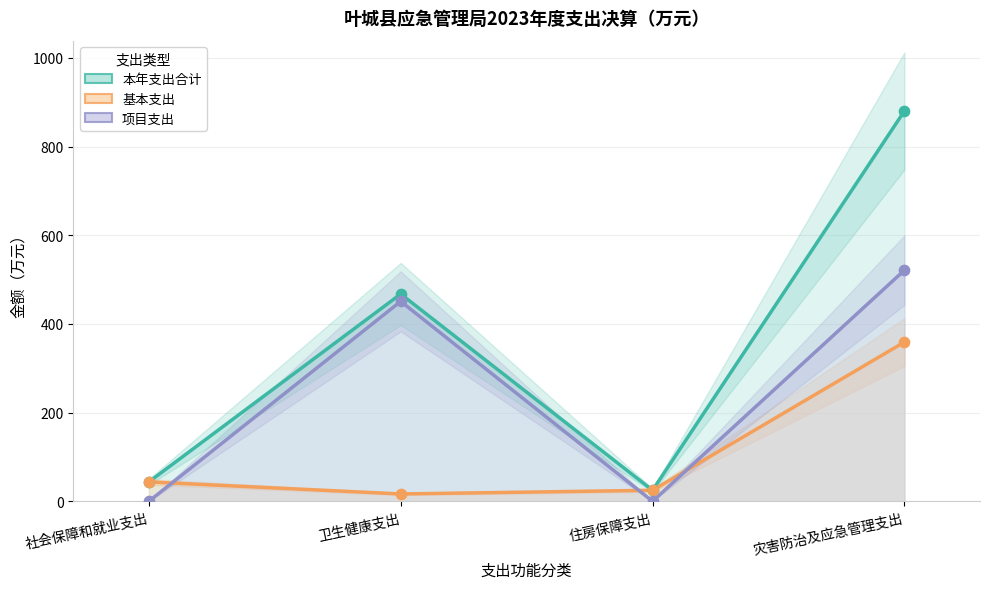

What is the total value across all series at 住房保障支出?

49.7